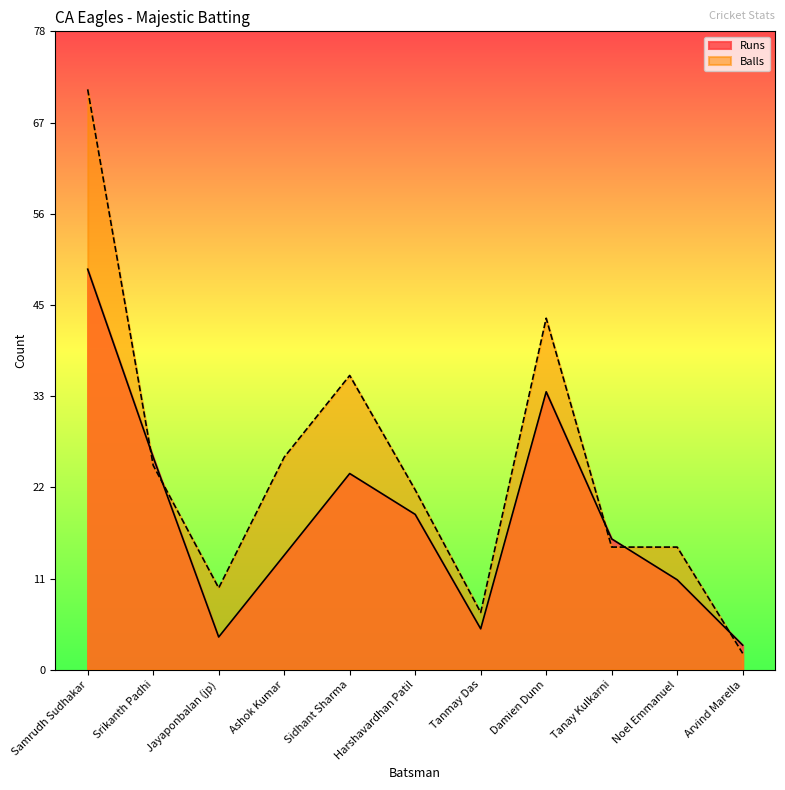

What is the value of the Runs point at the 9th from the left?

16